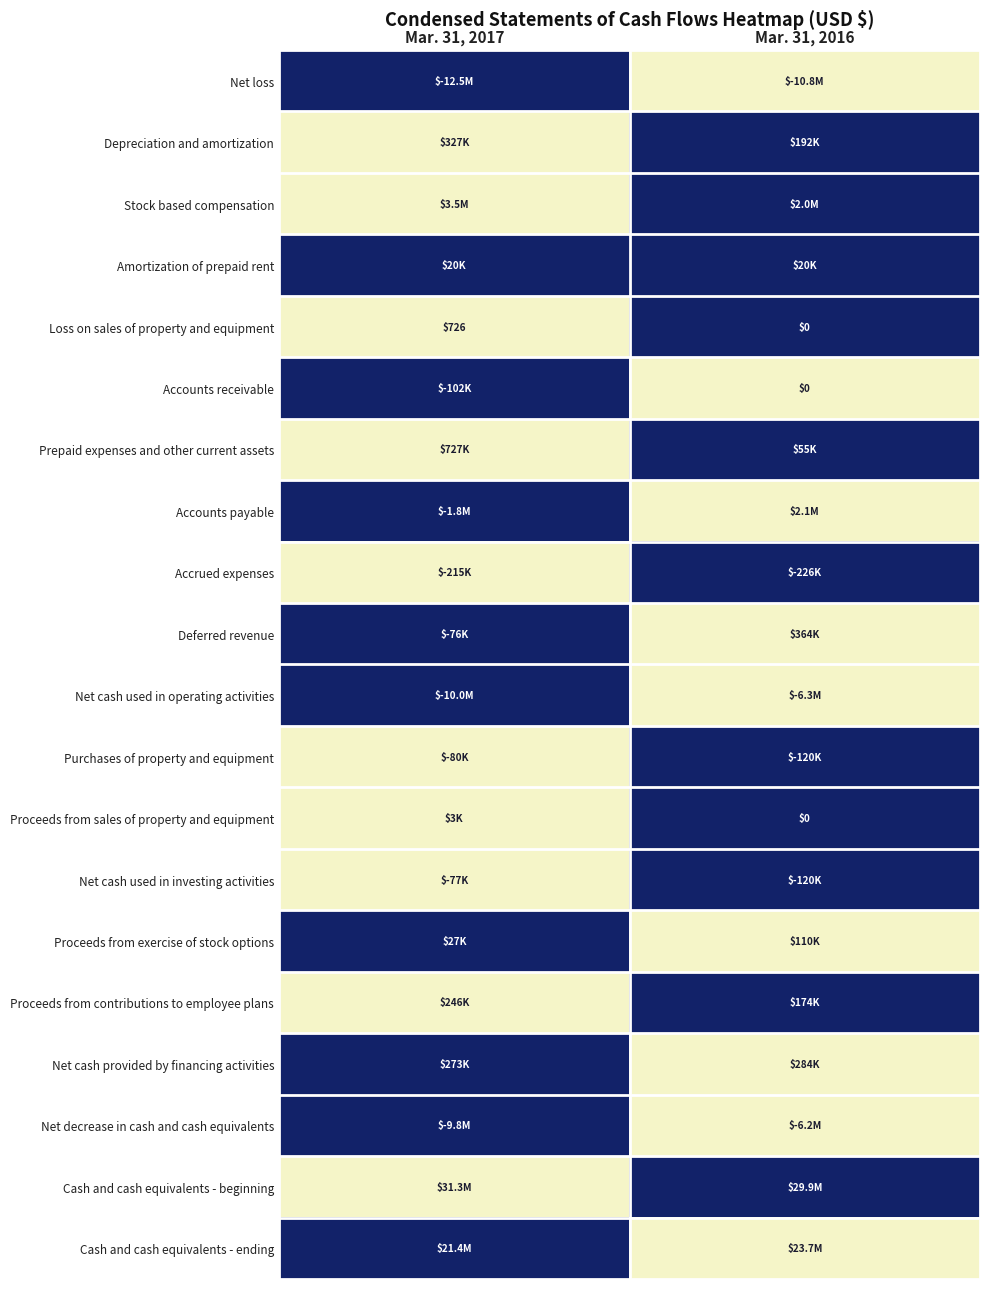

The value of Loss on sales of property and equipment at Mar. 31, 2017 is 726. True or false?

True